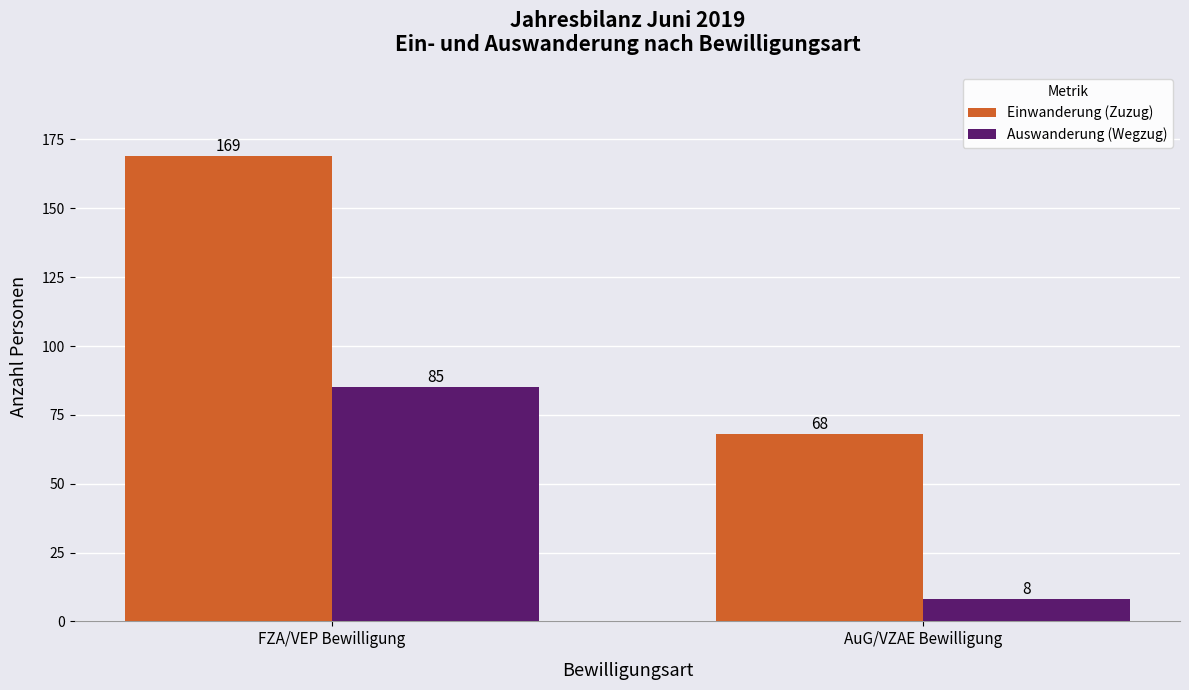

Reading right to left, what are all the values shown in this chart?

Einwanderung (Zuzug): AuG/VZAE Bewilligung=68	FZA/VEP Bewilligung=169
Auswanderung (Wegzug): AuG/VZAE Bewilligung=8	FZA/VEP Bewilligung=85